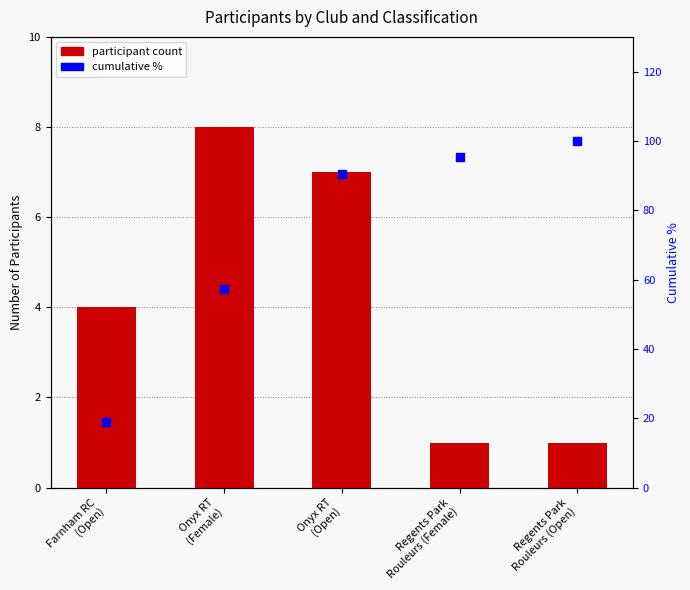

What are all the series names shown in the legend?

participant count, cumulative %